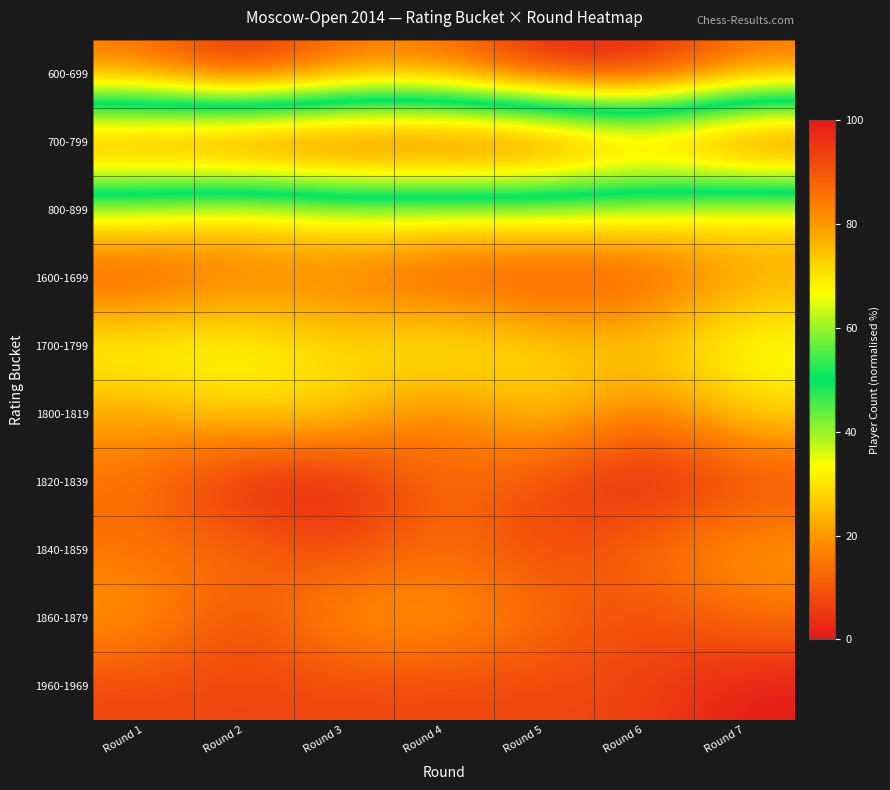

Which series changed the most between Round 1 and Round 4?

1800-1819